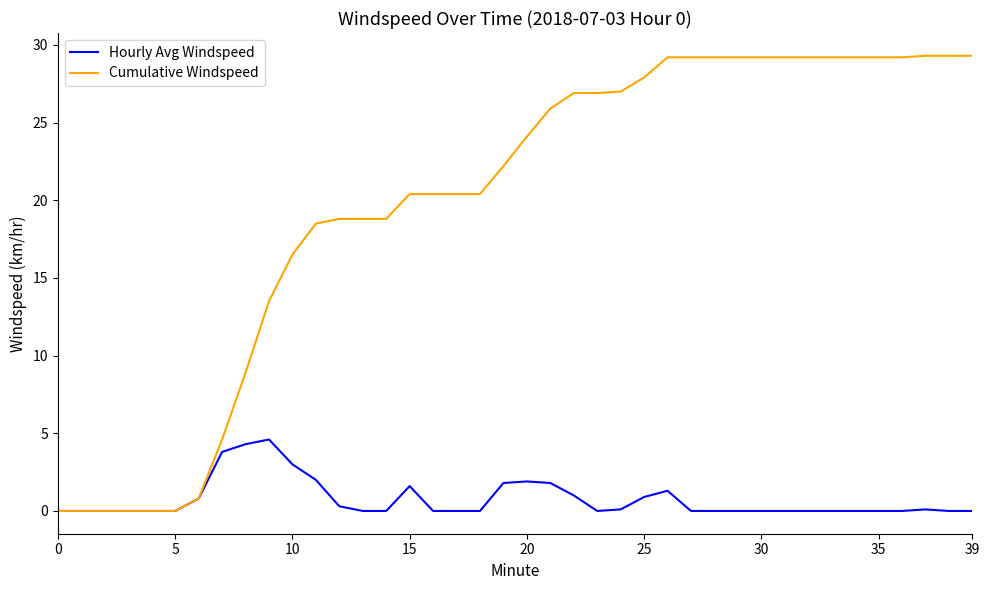

Rank the series by their maximum value, from lowest to highest.

Hourly Avg Windspeed, Cumulative Windspeed